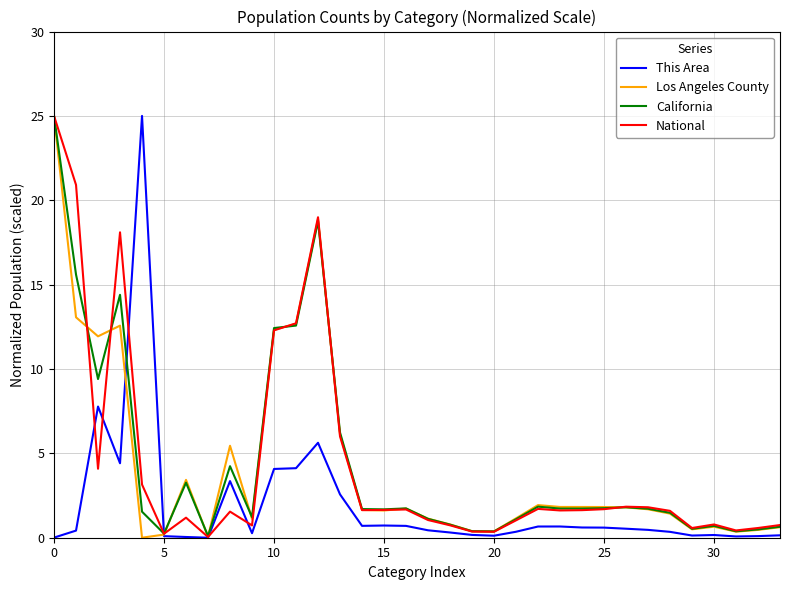

How many lines are shown in the chart?

4